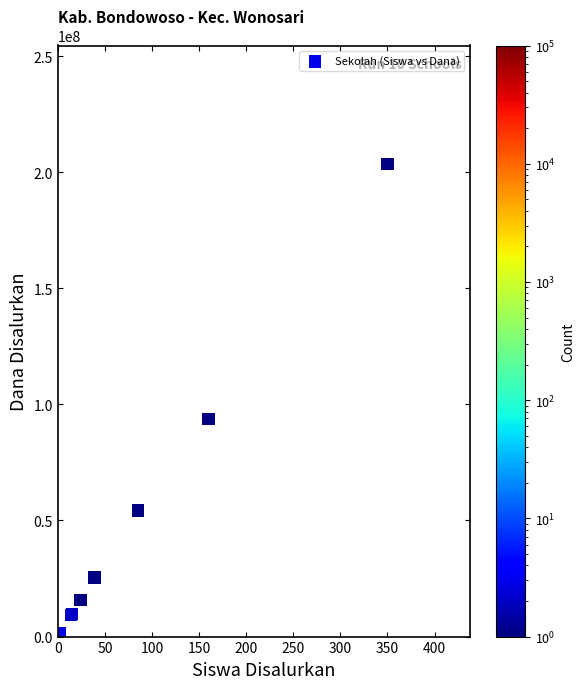

What Y value in the scatter plot is closest to 102187500?

93750000